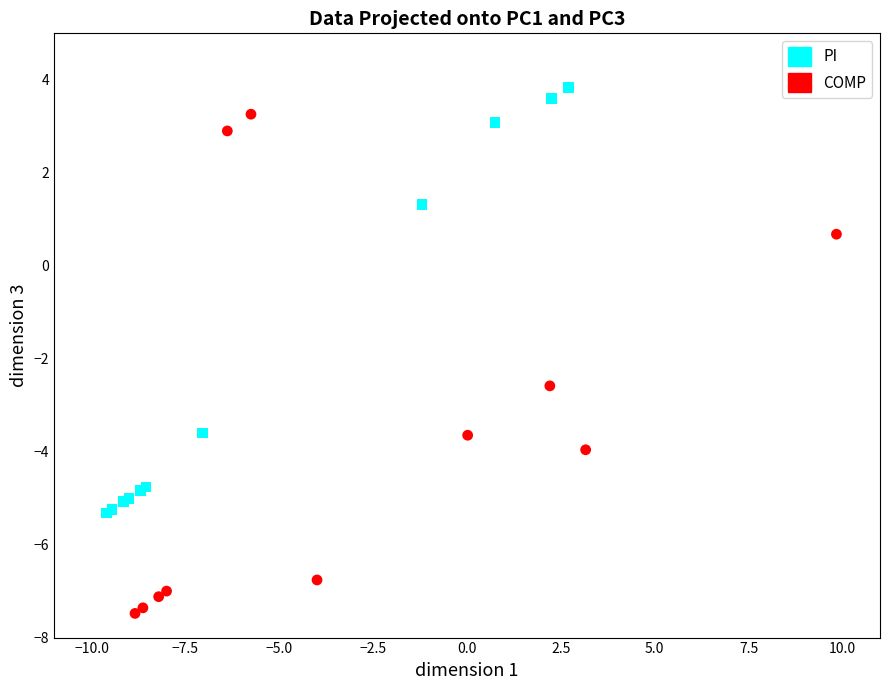

Which series has the largest Y range (max minus min)?

COMP